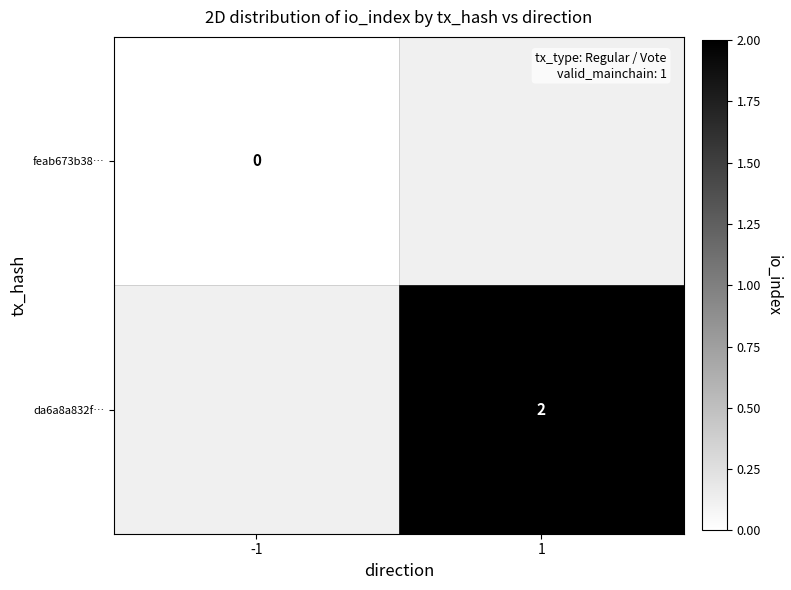

Is it true that da6a8a832f… equals 3 at 1?

False